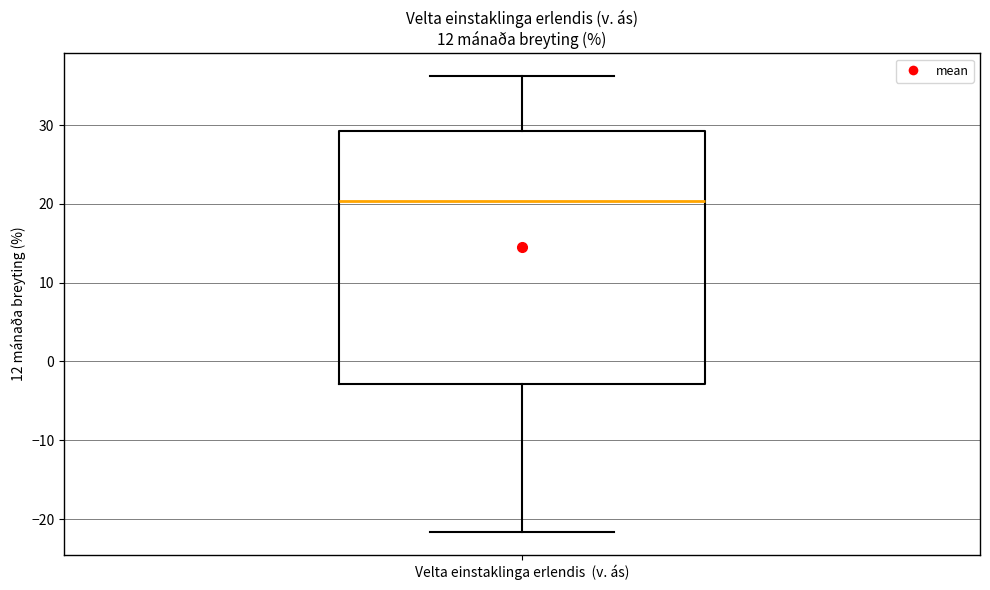

Where is the upper edge of the box for Velta einstaklinga erlendis (v. ás) on the y-axis? The values are not printed on the chart, so give them approximately, as read against the axis.

29